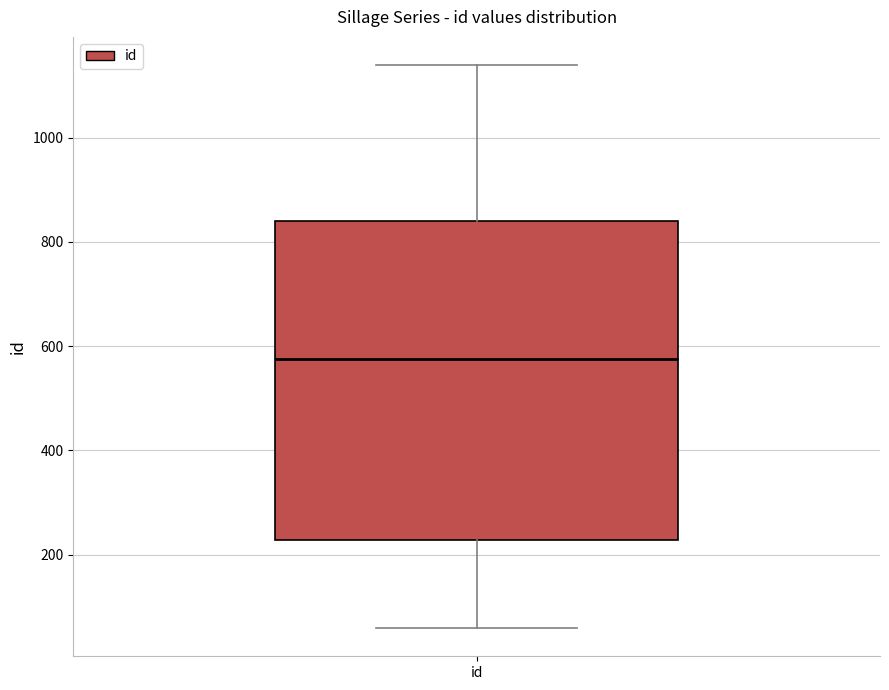

Read this box plot against the y-axis: the position of the median line, the range covered by the box, and the ends of both whiskers. The values are not printed on the chart, so give them approximately, as read against the axis.

median 580, box 220 to 840, whiskers 60 to 1140